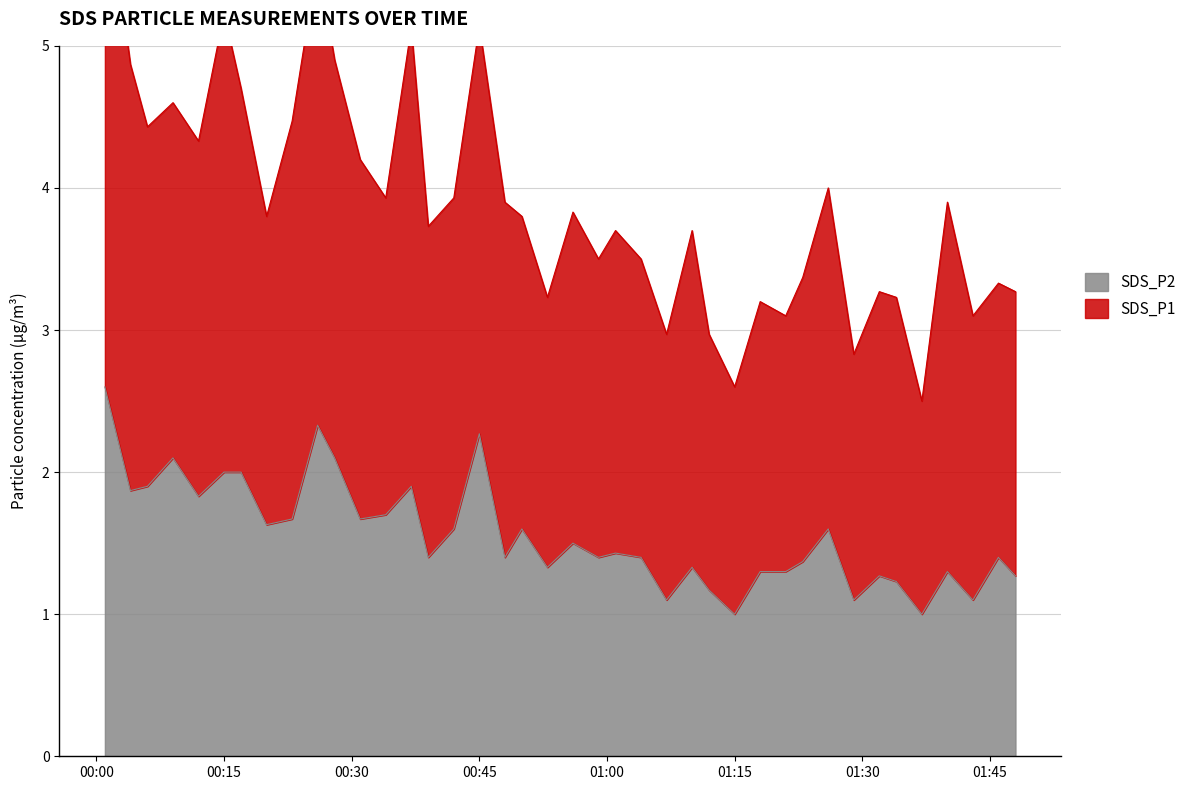

What is the smallest value displayed?

1.0